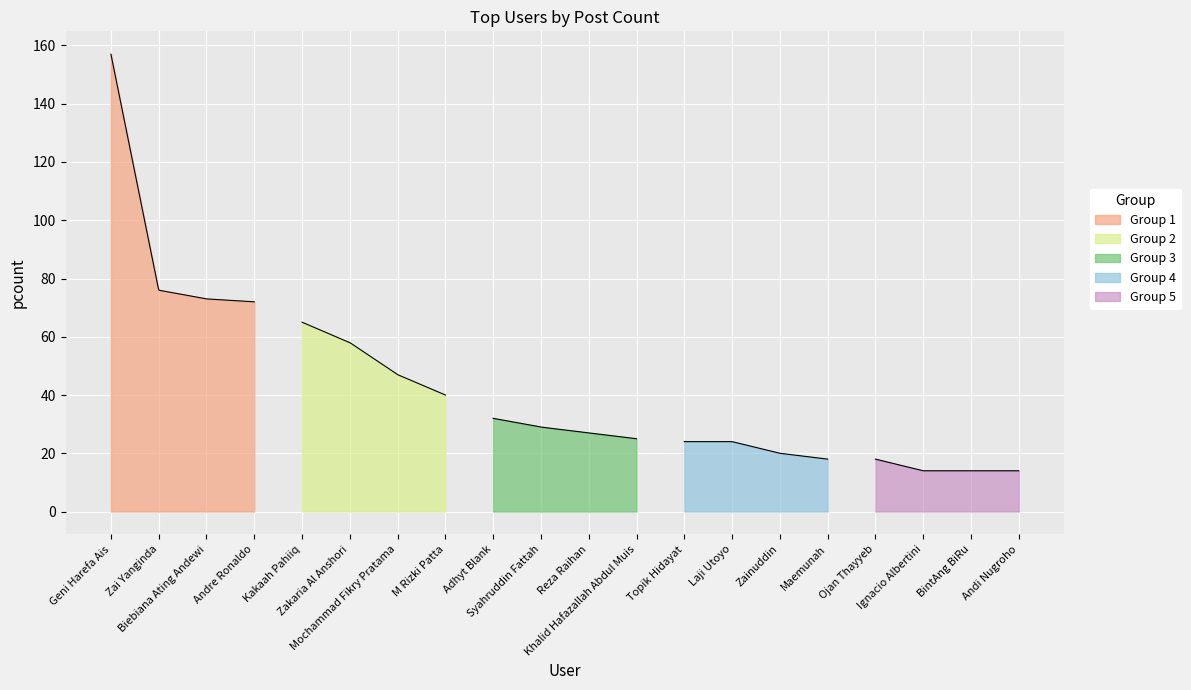

What is the difference between the maximum and minimum values?

143